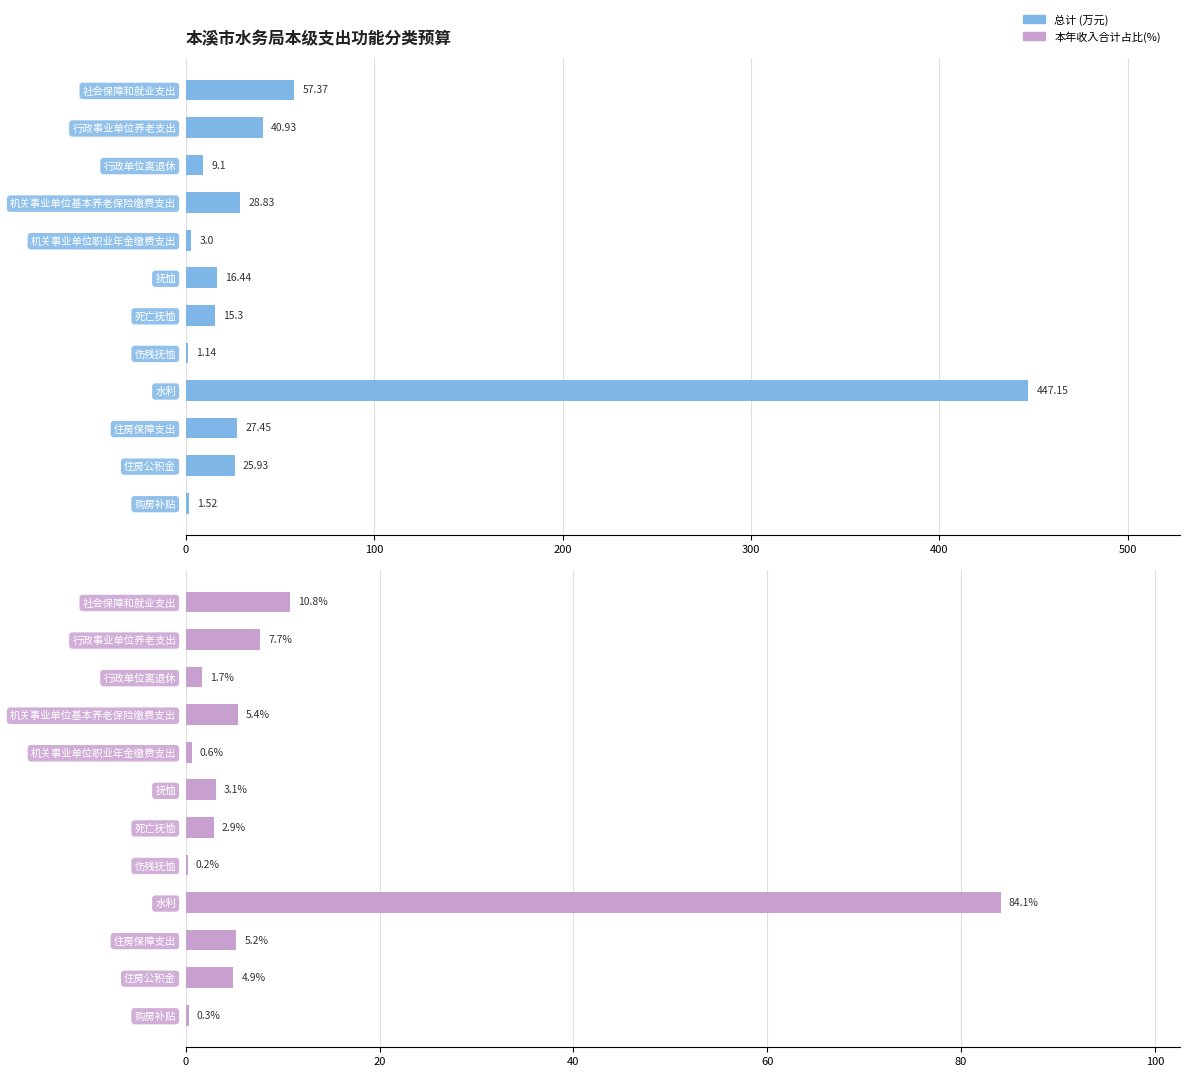

Reading left to right, transcribe all the data shown in this chart.

总计: 57.4	40.9	9.1	28.8	3.0	16.4	15.3	1.1	447.1	27.4	25.9	1.5
本年收入合计占比(%): 10.8	7.7	1.7	5.4	0.6	3.1	2.9	0.2	84.1	5.2	4.9	0.3